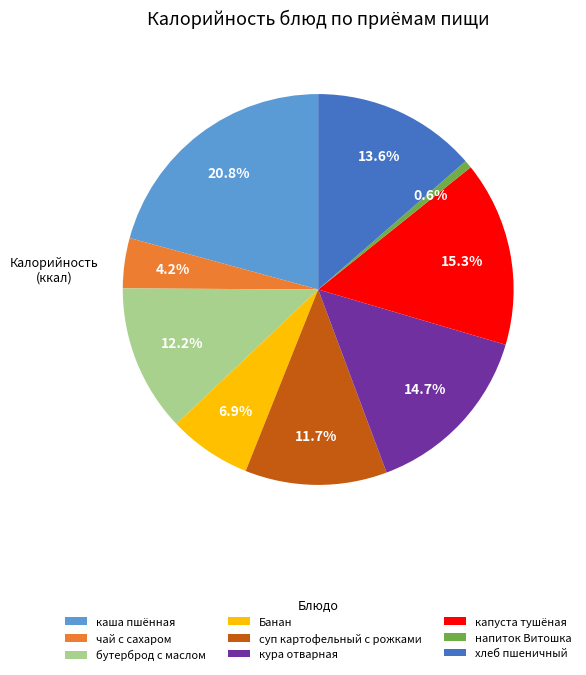

What is the smallest slice in the pie chart?

напиток Витошка